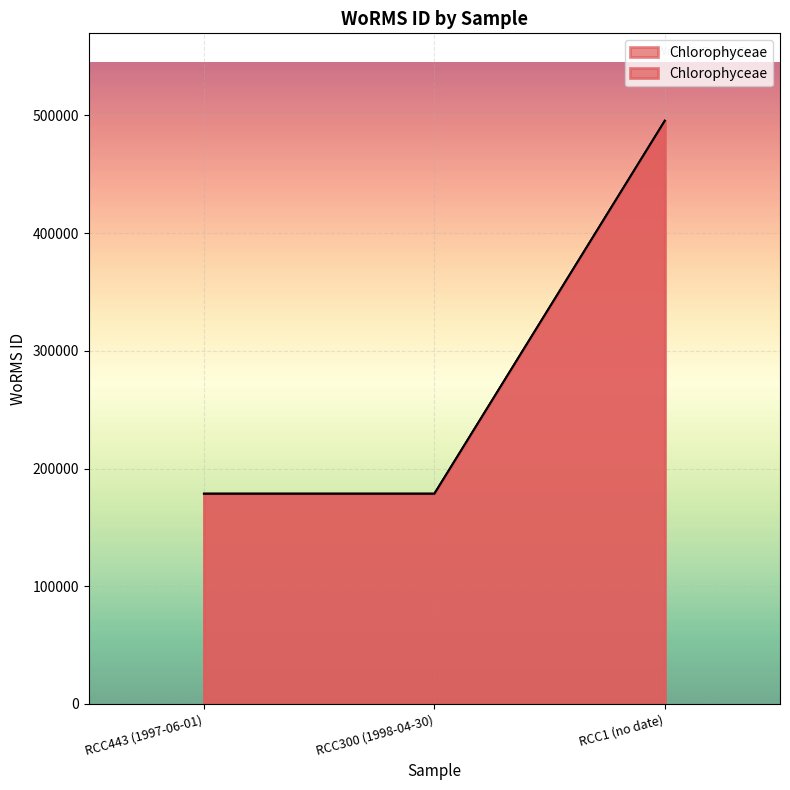

What is the ratio of the value at RCC1 (no date) to the value at RCC300 (1998-04-30)?

2.8